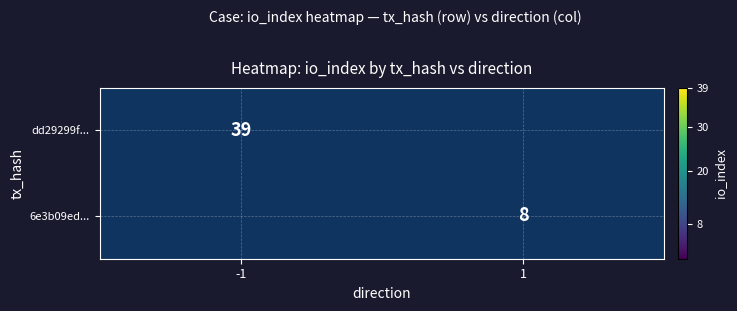

Is it true that dd29299f... equals 58 at -1?

False